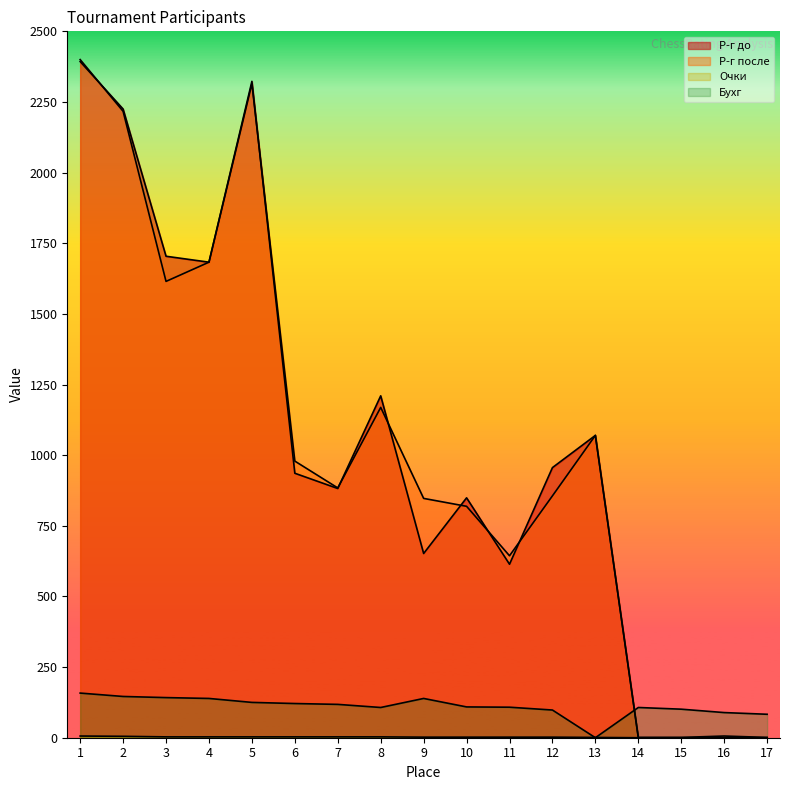

Where is Бухг nearest to the value 79?

17